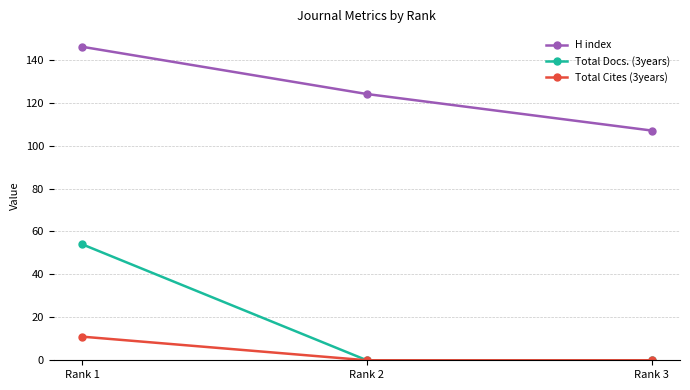

Is this an area chart (filled region under the line)?

No